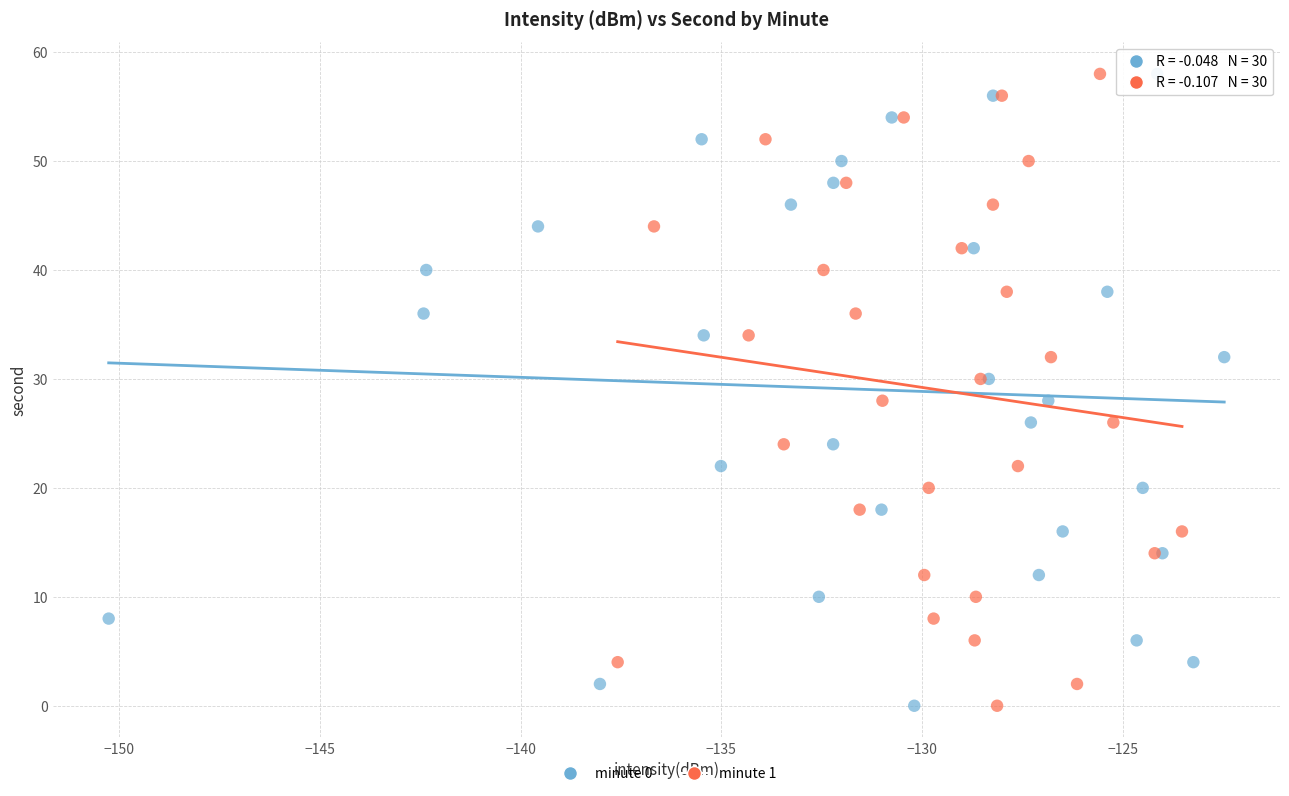

What are all the series names shown in the legend?

minute 0, minute 1